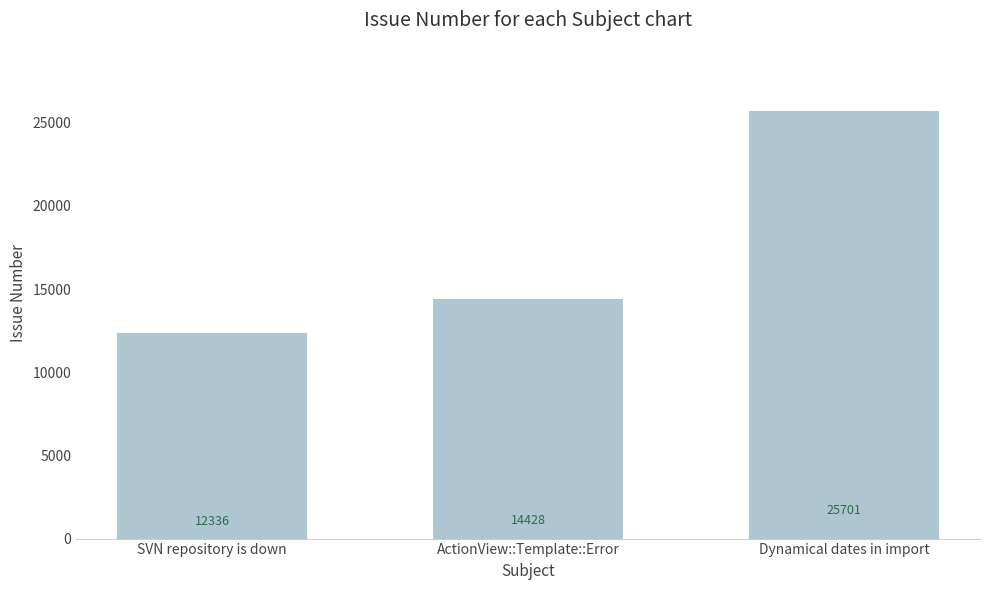

Does the chart contain any negative values?

No